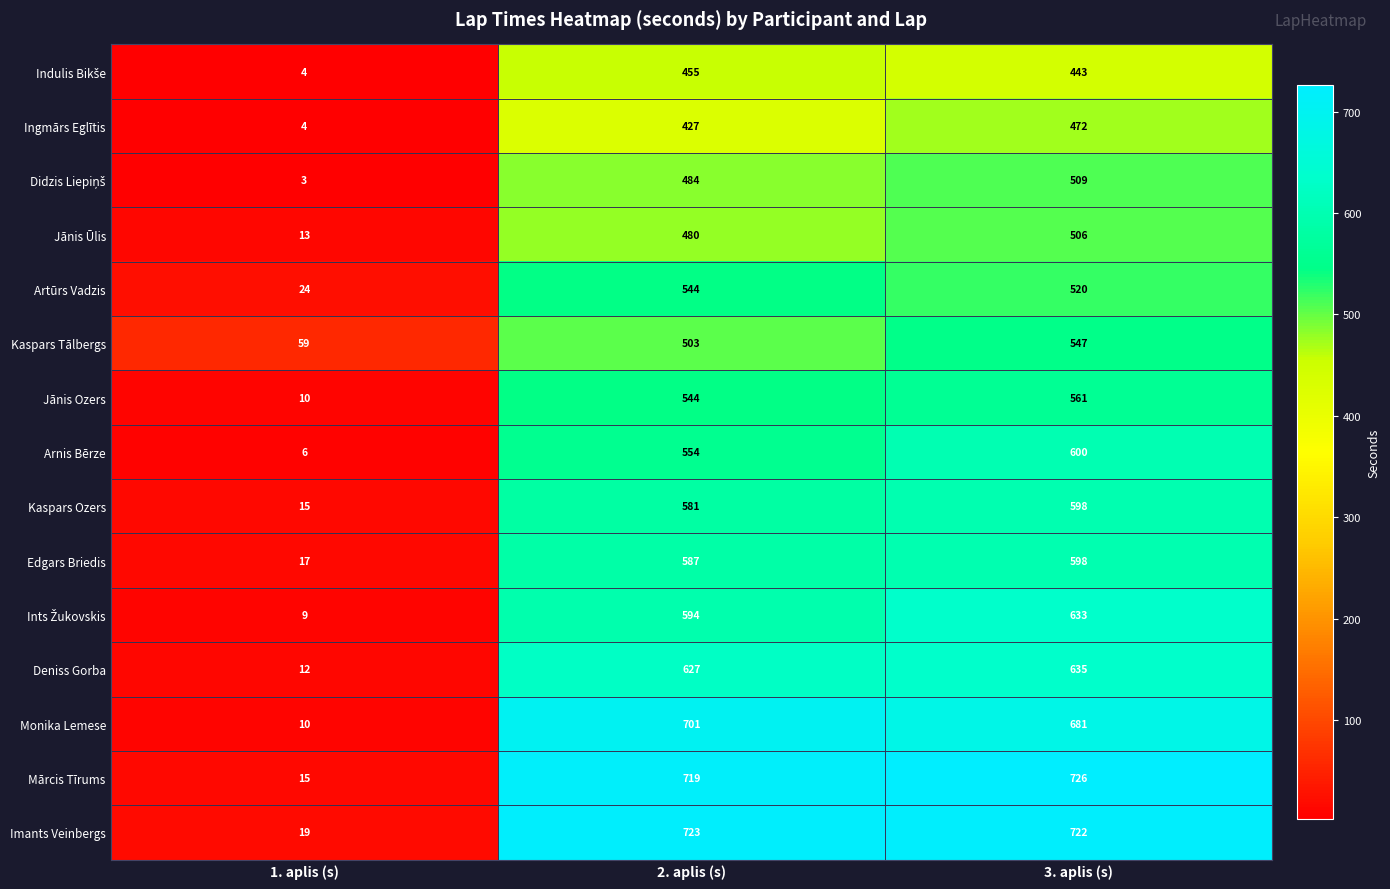

At which label is Jānis Ozers closest to 285?

2. aplis (s)